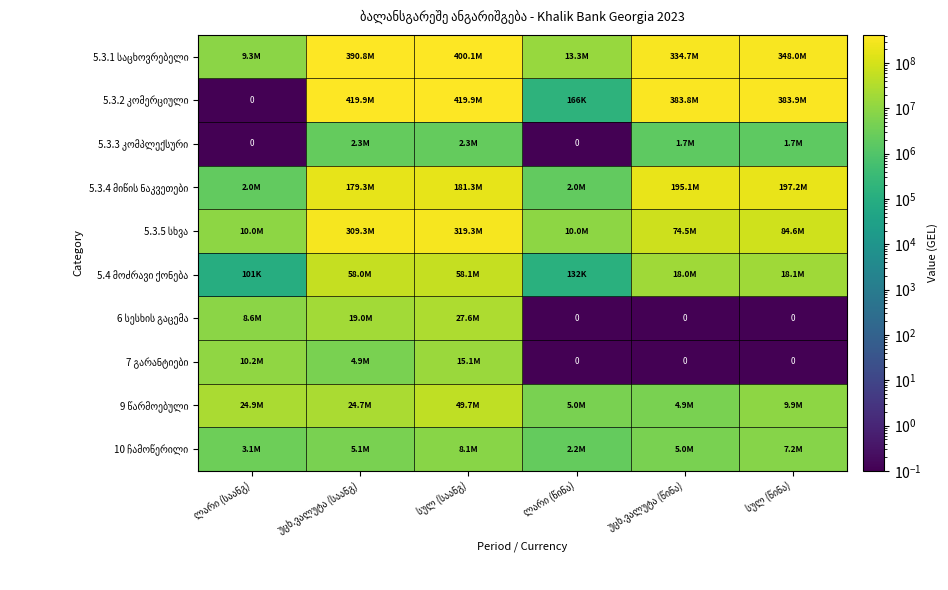

At უცხ.ვალუტა (საანგ), list the series in order from largest to smallest.

5.3.2 კომერციული, 5.3.1 საცხოვრებელი, 5.3.5 სხვა, 5.3.4 მიწის ნაკვეთები, 5.4 მოძრავი ქონება, 9 წარმოებული, 6 სესხის გაცემა, 10 ჩამოწერილი, 7 გარანტიები, 5.3.3 კომპლექსური